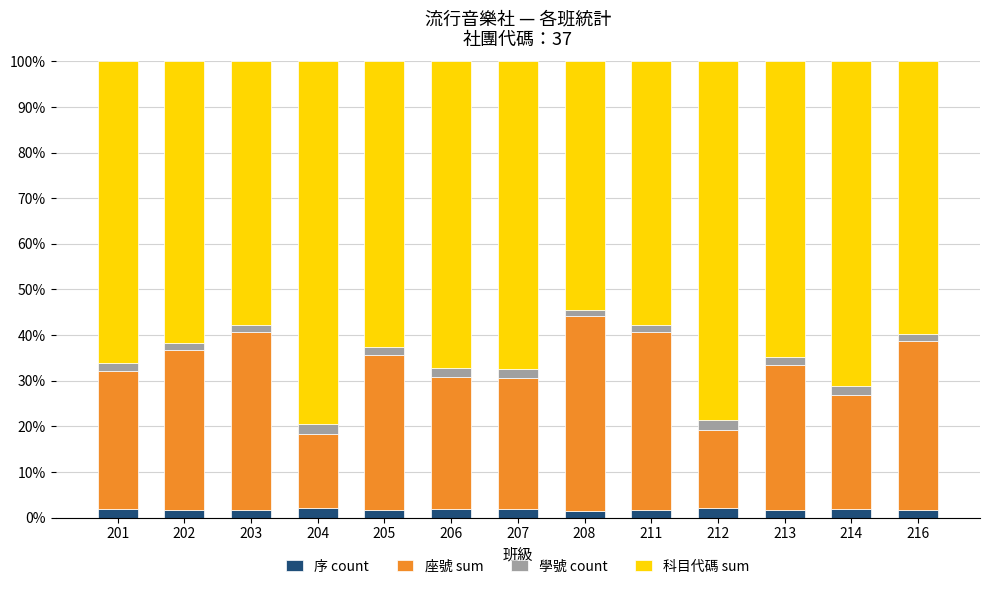

What is the total value across all series at 212?

100.0